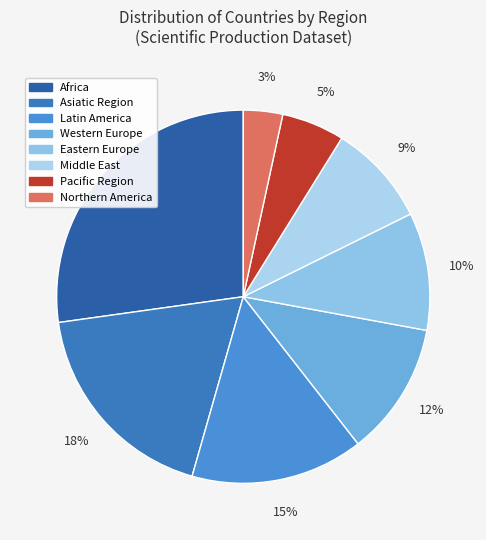

Is it true that Eastern Europe is 10% of the pie?

True